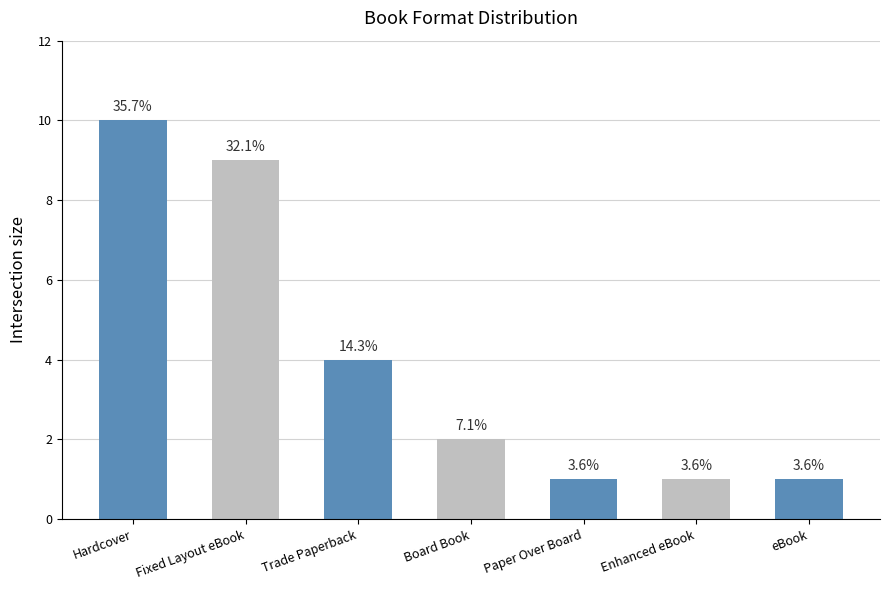

Reading left to right, what are all the values shown in this chart?

Hardcover=10	Fixed Layout eBook=9	Trade Paperback=4	Board Book=2	Paper Over Board=1	Enhanced eBook=1	eBook=1